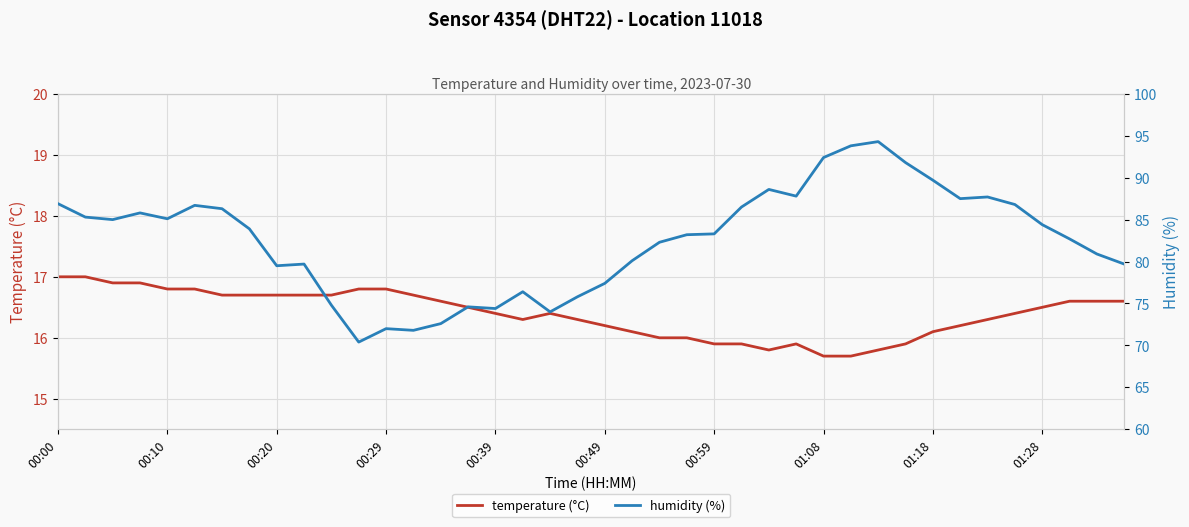

The temperature (°C) series shows 15.9 at 00:59. True or false?

True